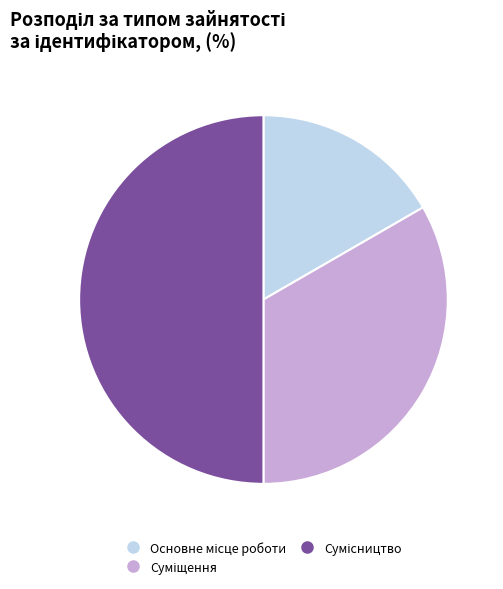

Which category has the smallest portion of the pie?

Основне місце роботи